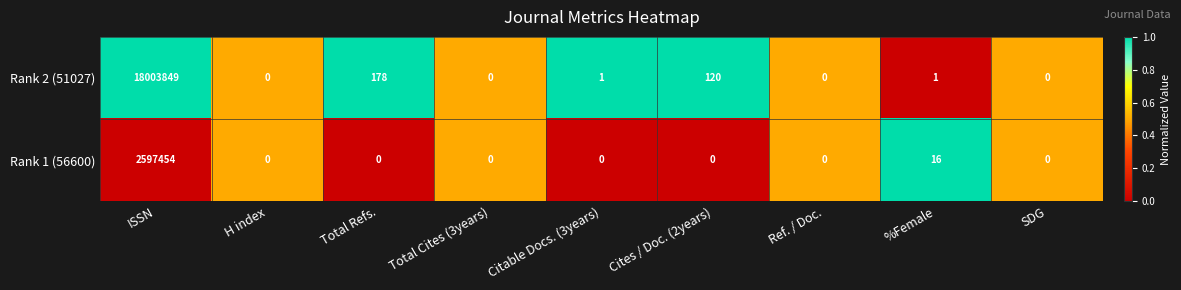

What is the spread (max minus min) of values at ISSN?

15406395